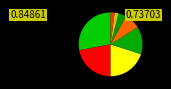

To the nearest percent, what is the average slice percentage?

12%